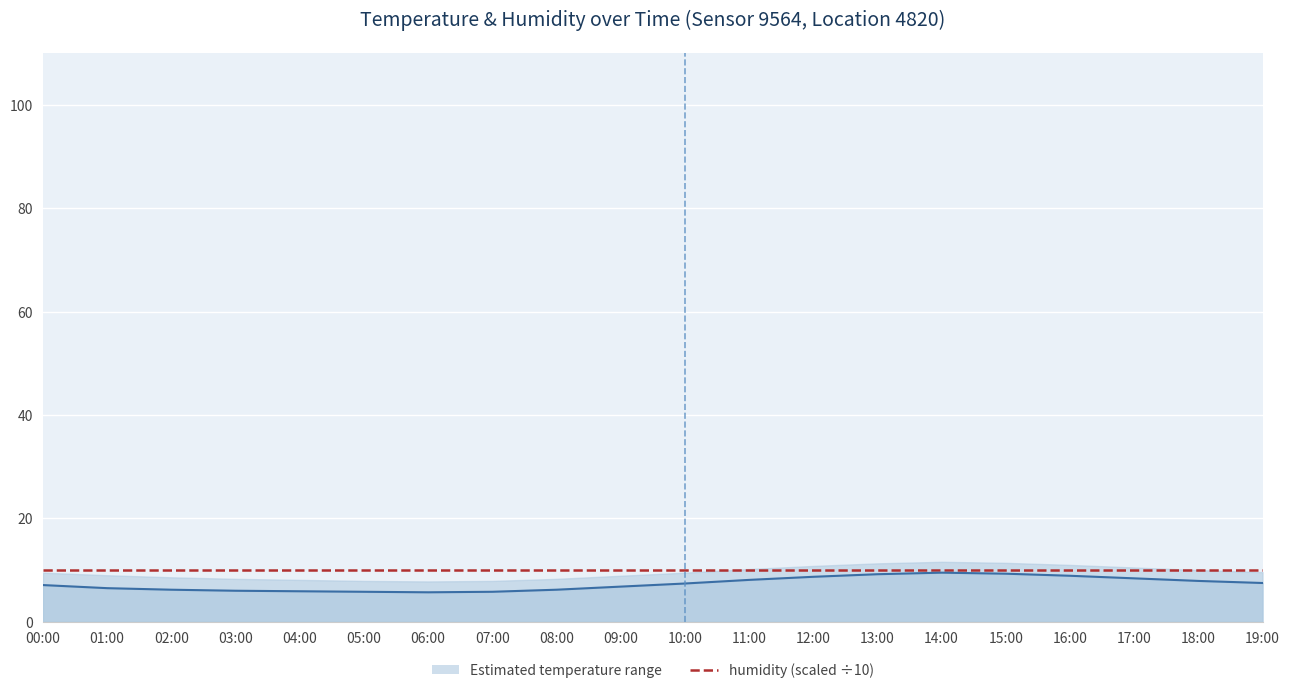

How many lines are shown in the chart?

2